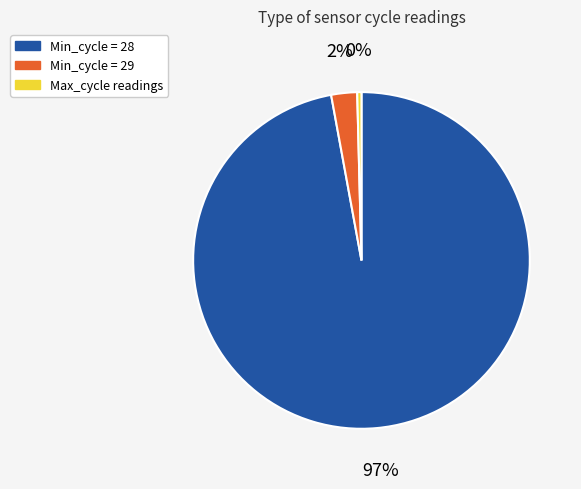

Is there a majority slice in this chart?

Yes